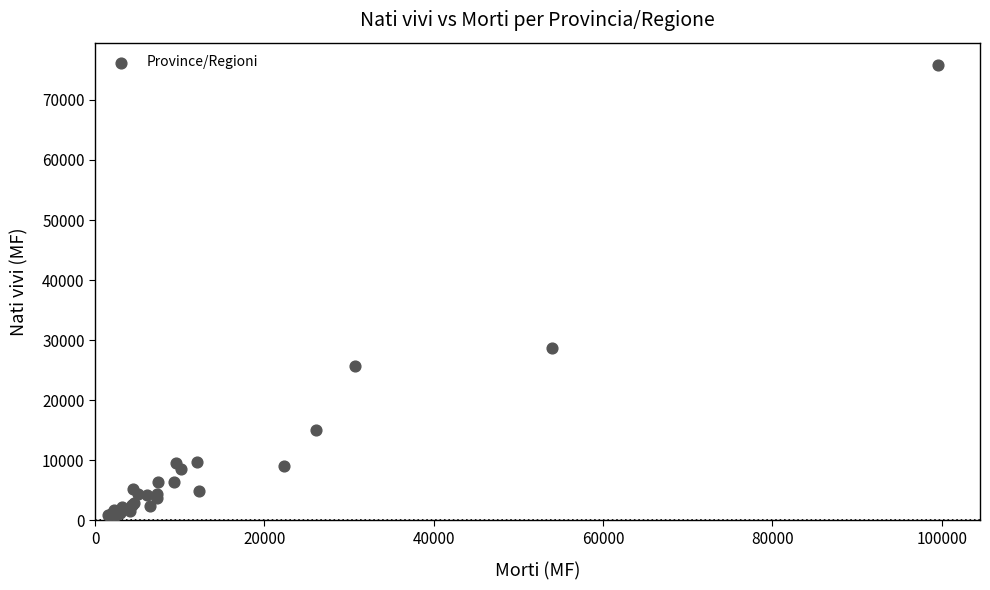

What Y value in the scatter plot is closest to 38307?

28737